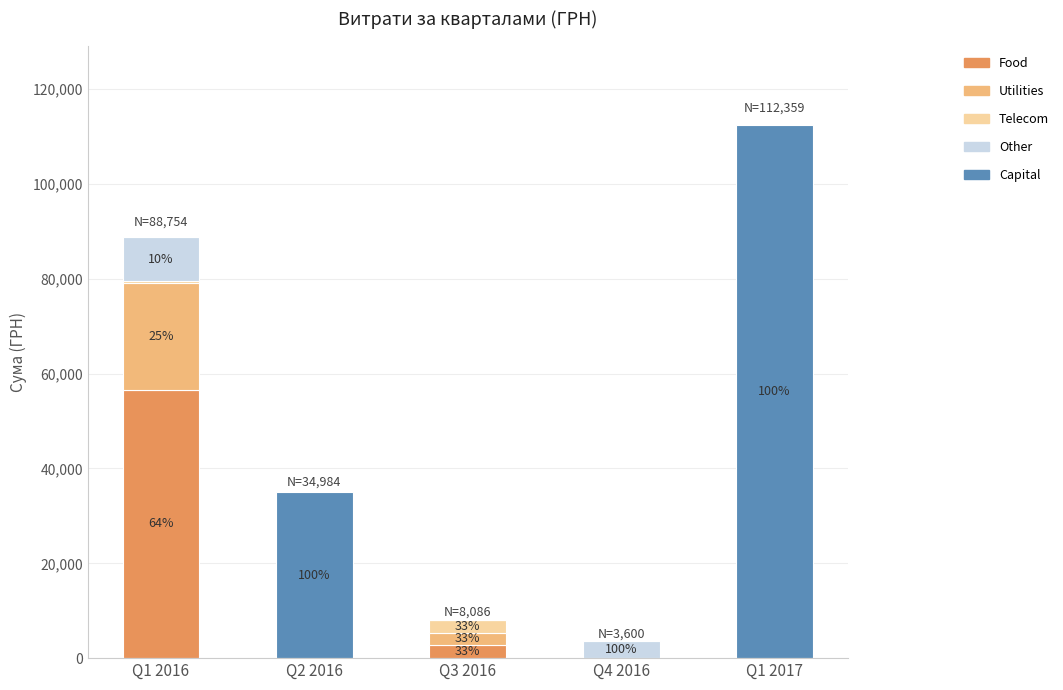

Does the chart contain stacked bars?

Yes